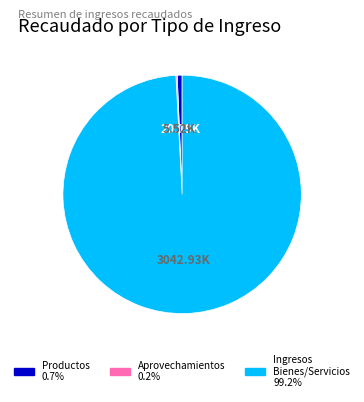

To the nearest percent, what is the average slice percentage?

33%